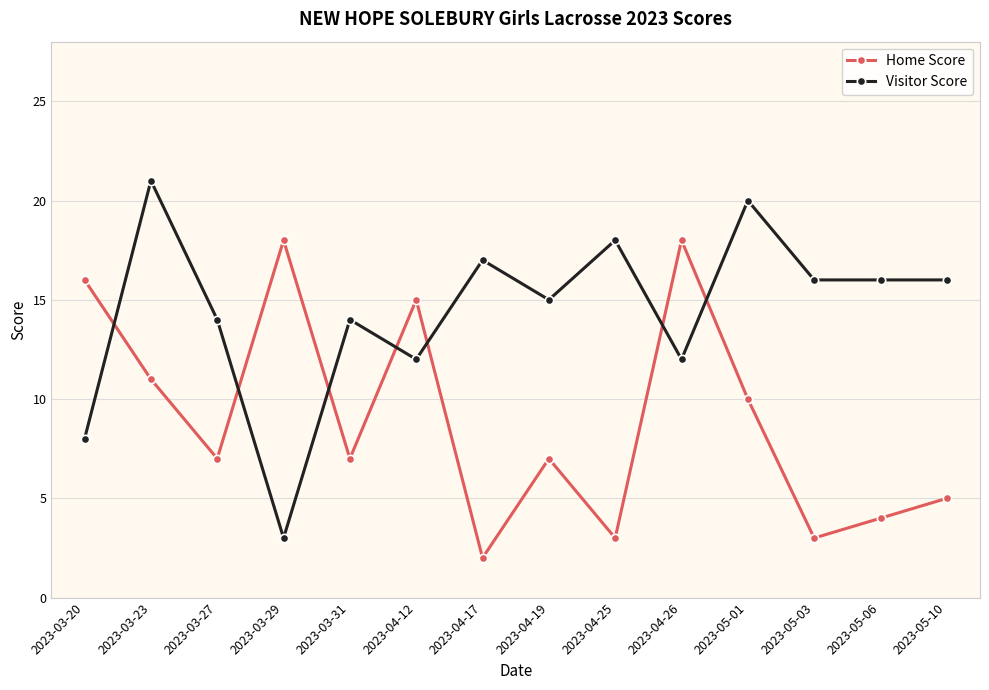

What is the value of the Home Score point at the 3rd from the left?

7